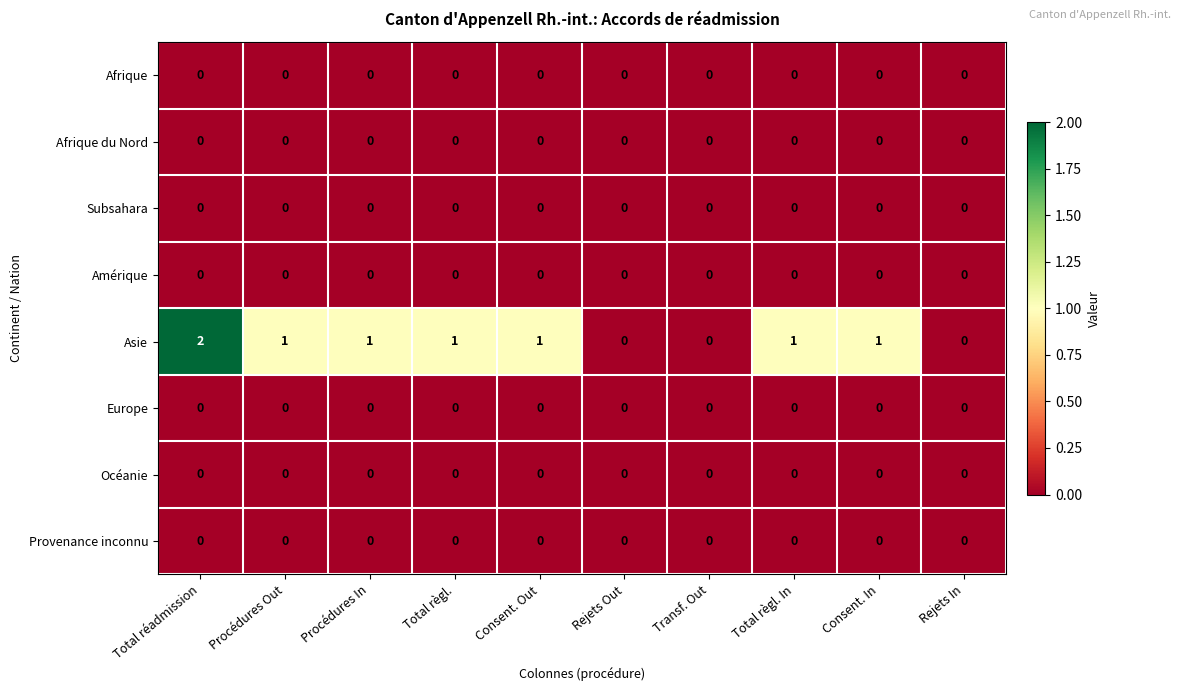

Which series has the largest total across all categories?

Asie